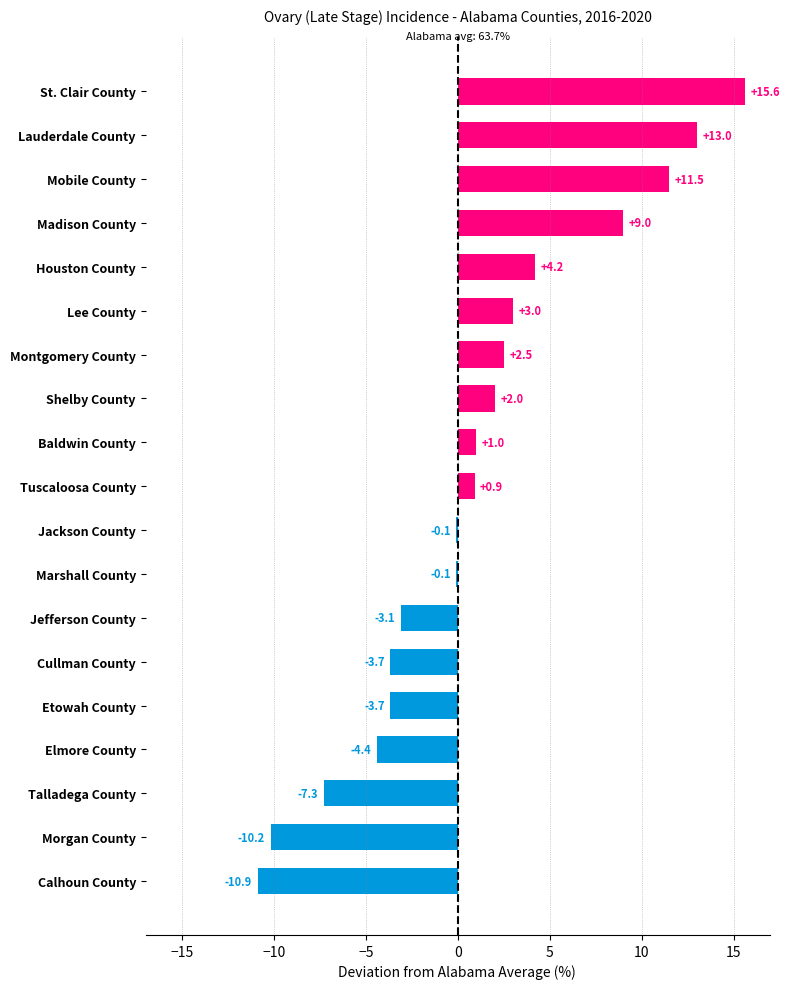

Count the number of data series in this chart.

1